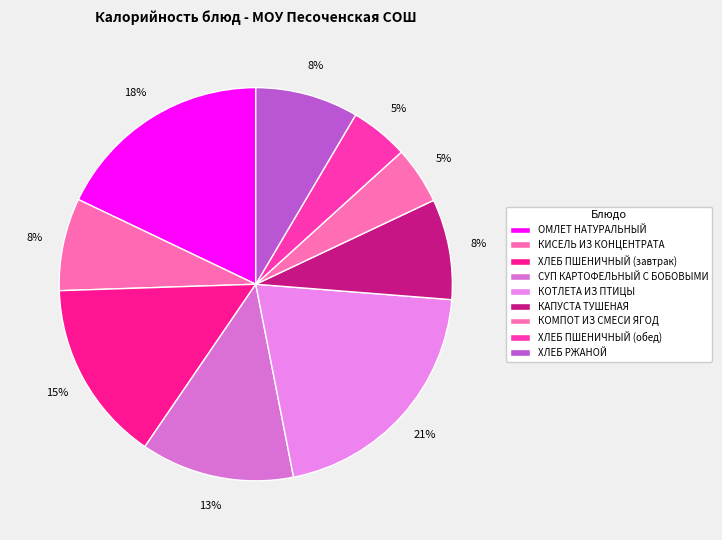

How many slices are in this pie chart?

9